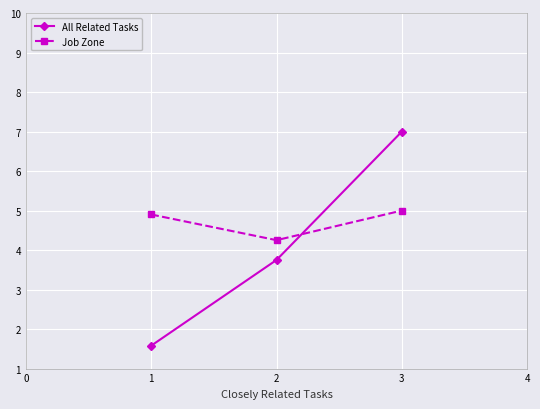

What are all the series names shown in the legend?

All Related Tasks, Job Zone